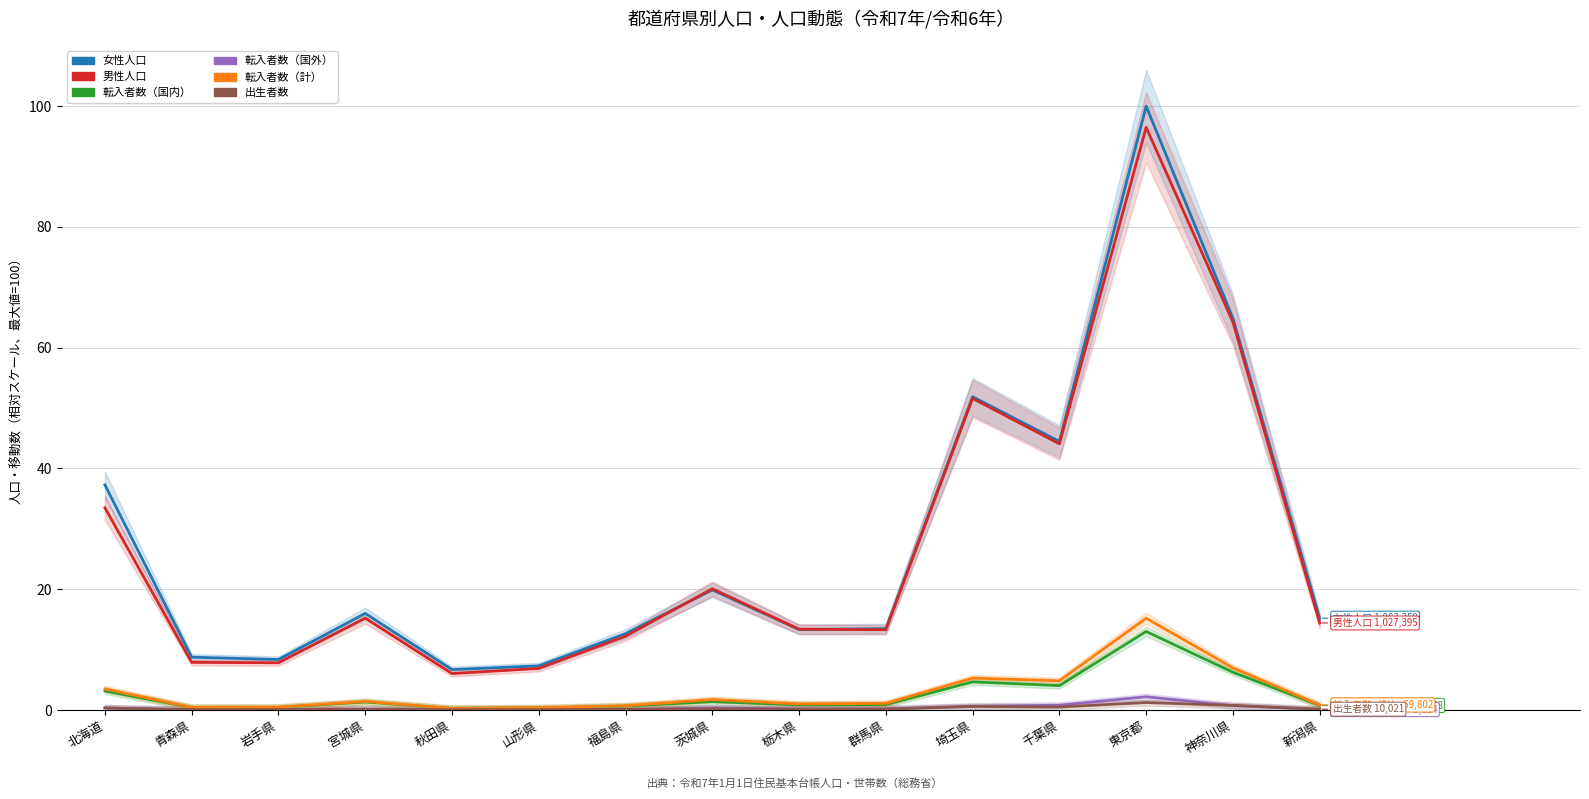

Which label corresponds to the smallest value in the chart?

秋田県